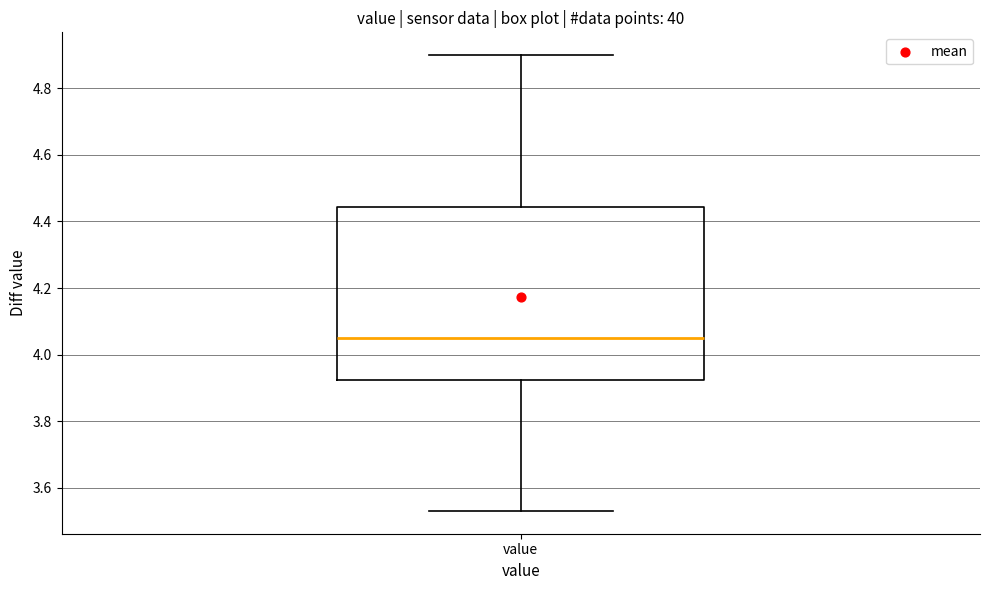

Read this box plot against the y-axis: the position of the median line, the range covered by the box, and the ends of both whiskers. The values are not printed on the chart, so give them approximately, as read against the axis.

median 4.06, box 3.92 to 4.44, whiskers 3.54 to 4.90